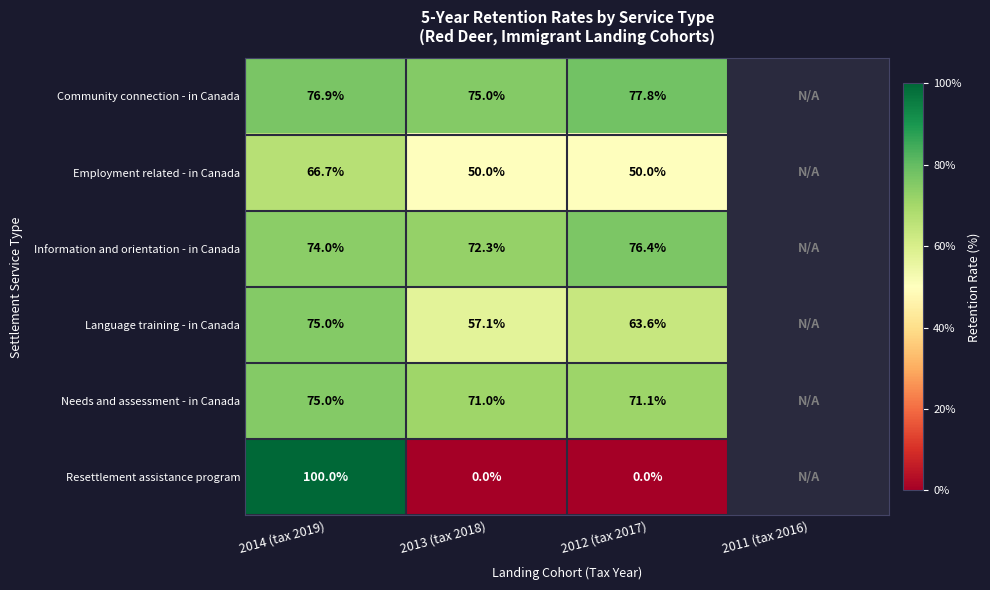

Which has a higher value, 2011 (tax 2016) or 2014 (tax 2019)?

2014 (tax 2019)